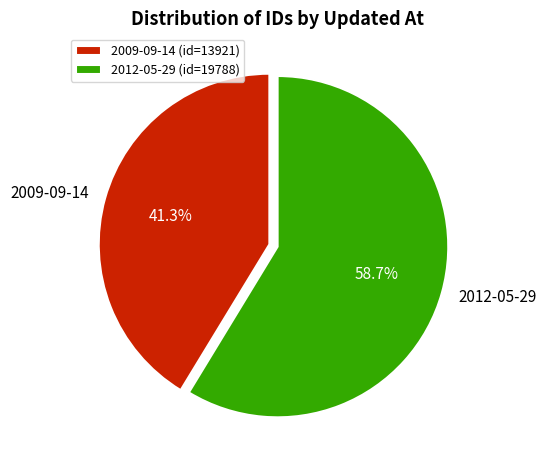

Rank the categories by value from highest to lowest.

2012-05-29, 2009-09-14